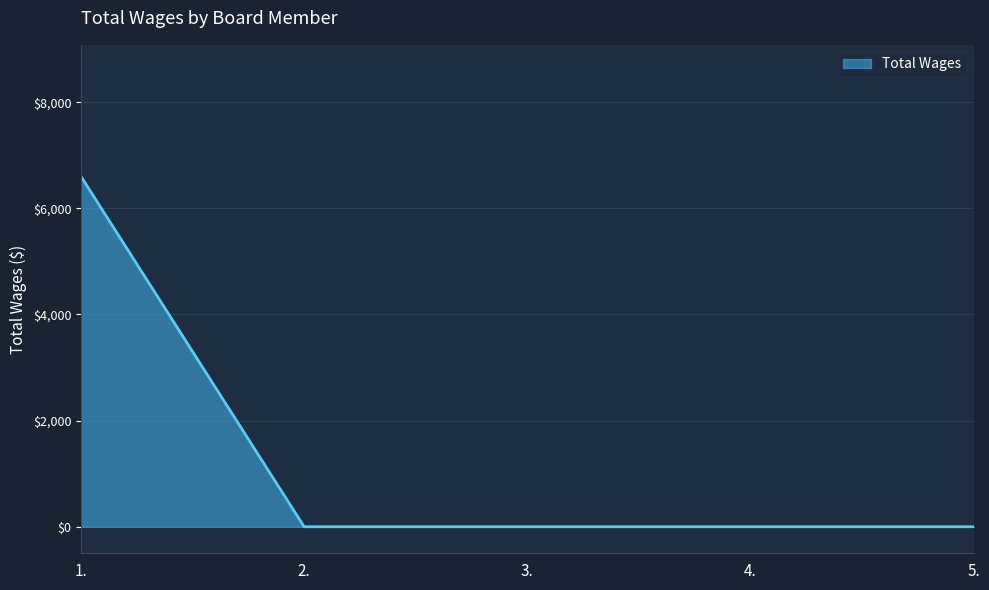

What position from the right is 1.?

5